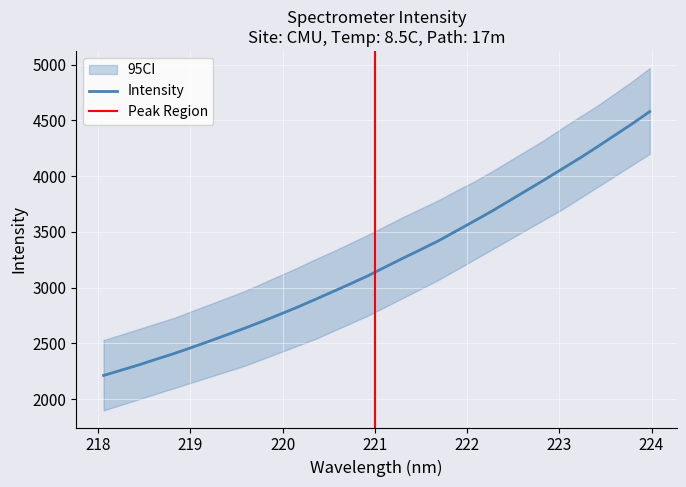

Rank the categories by value from lowest to highest.

218.0596, 218.2508, 218.442, 218.6332, 218.8244, 219.0156, 219.2067, 219.3979, 219.589, 219.7801, 219.9712, 220.1623, 220.3533, 220.5444, 220.7354, 220.9264, 221.1174, 221.3083, 221.4993, 221.6902, 221.8812, 222.0721, 222.263, 222.4538, 222.6447, 222.8355, 223.0264, 223.2172, 223.408, 223.5987, 223.7895, 223.9802